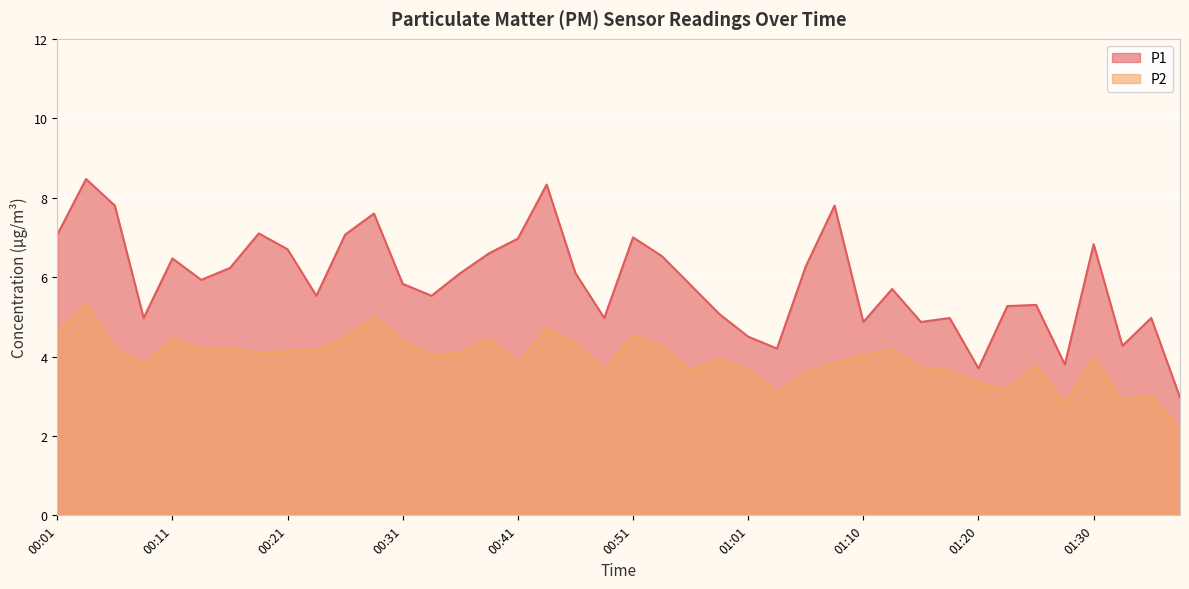

Read the P1 value at 01:25.

5.3